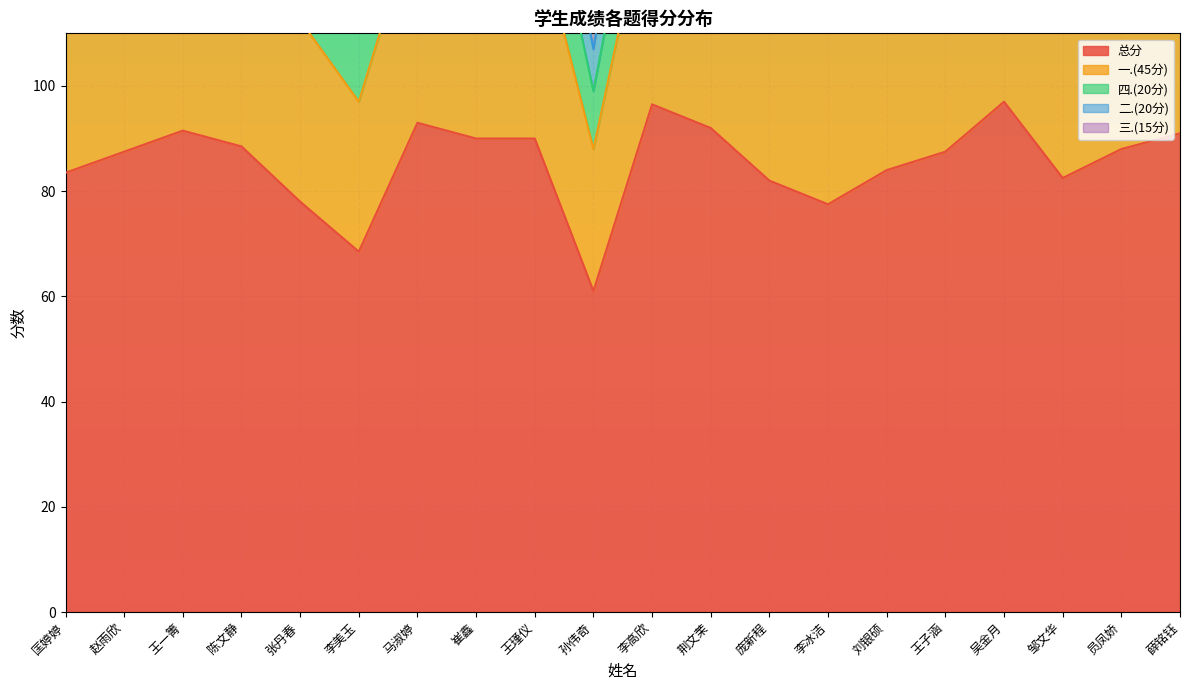

What is the average value of the 总分 series?

85.5